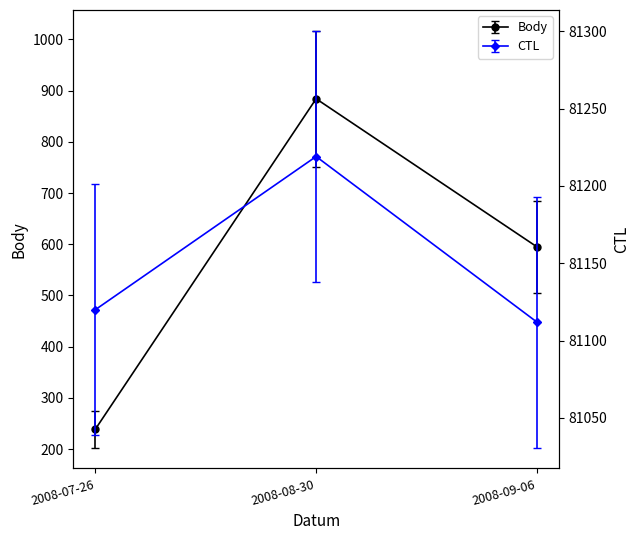

What position from the left is 2008-07-26?

1